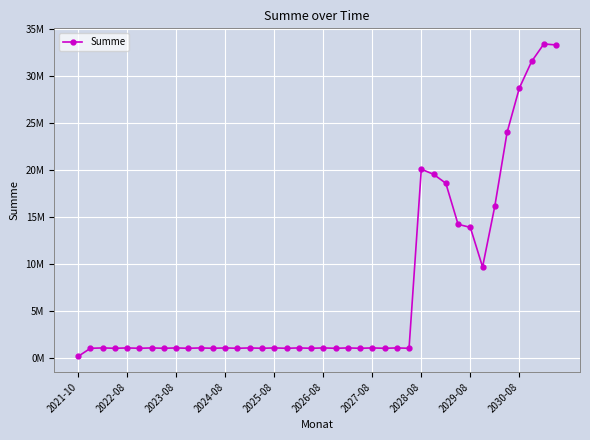

Is this an area chart (filled region under the line)?

No